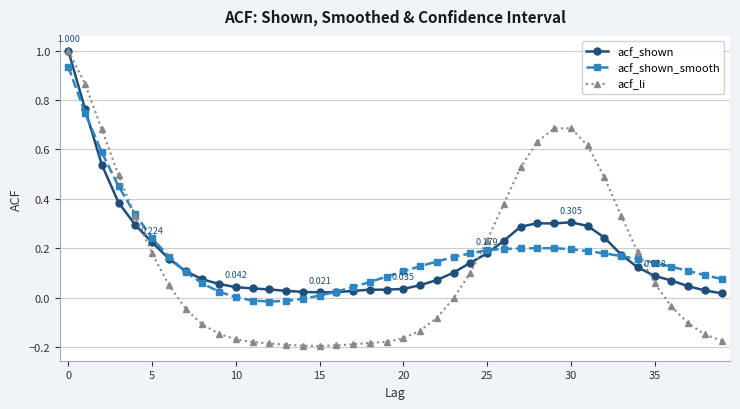

How many distinct data groups are displayed?

3